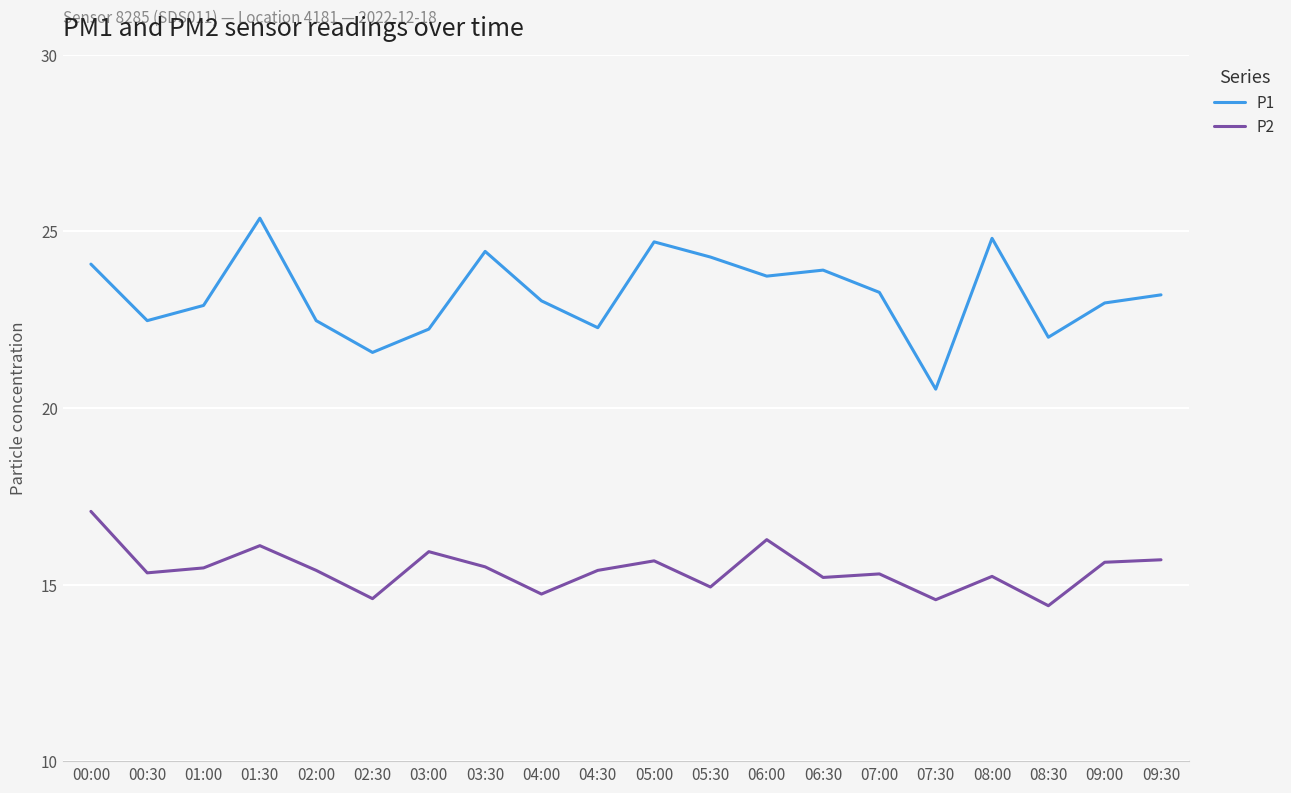

What is the difference between the maximum and minimum values in the P1 series?

4.8